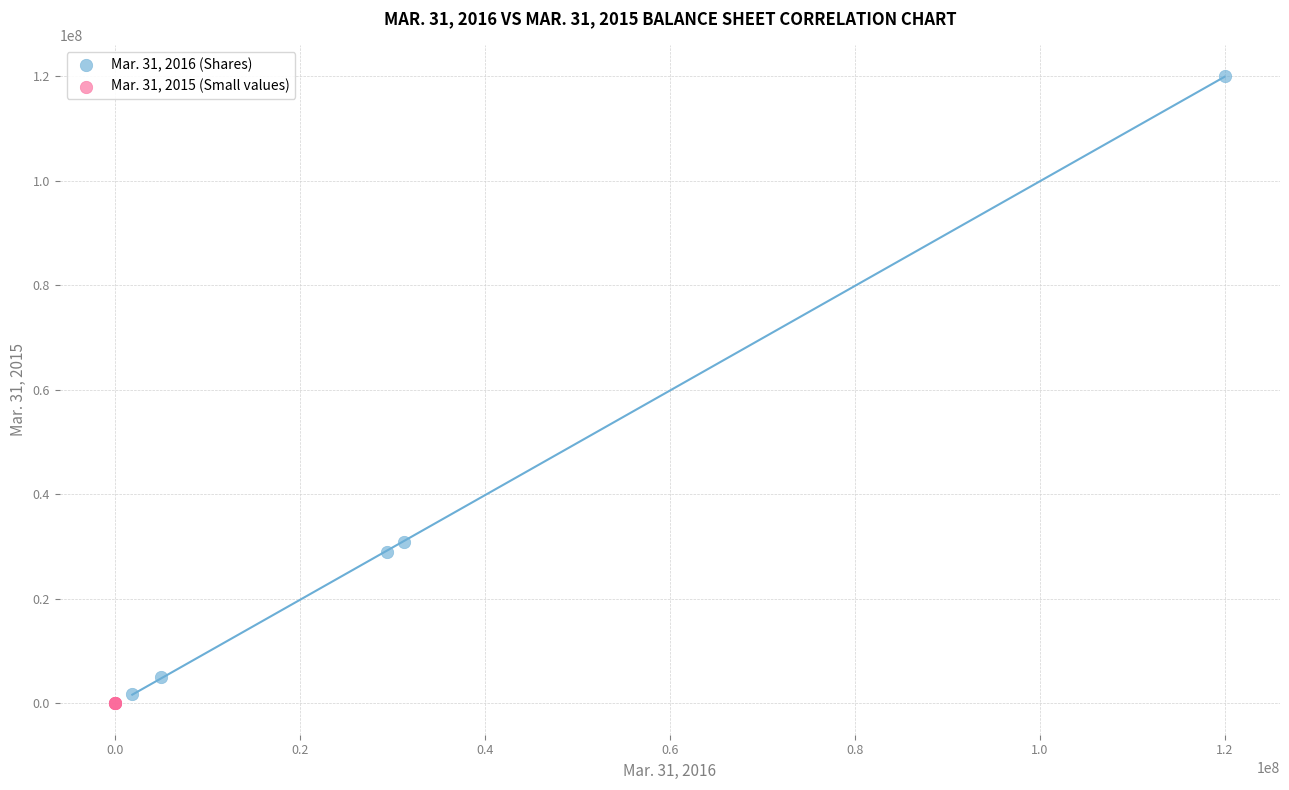

Which series reaches the maximum Y coordinate?

Mar. 31, 2016 (Shares)